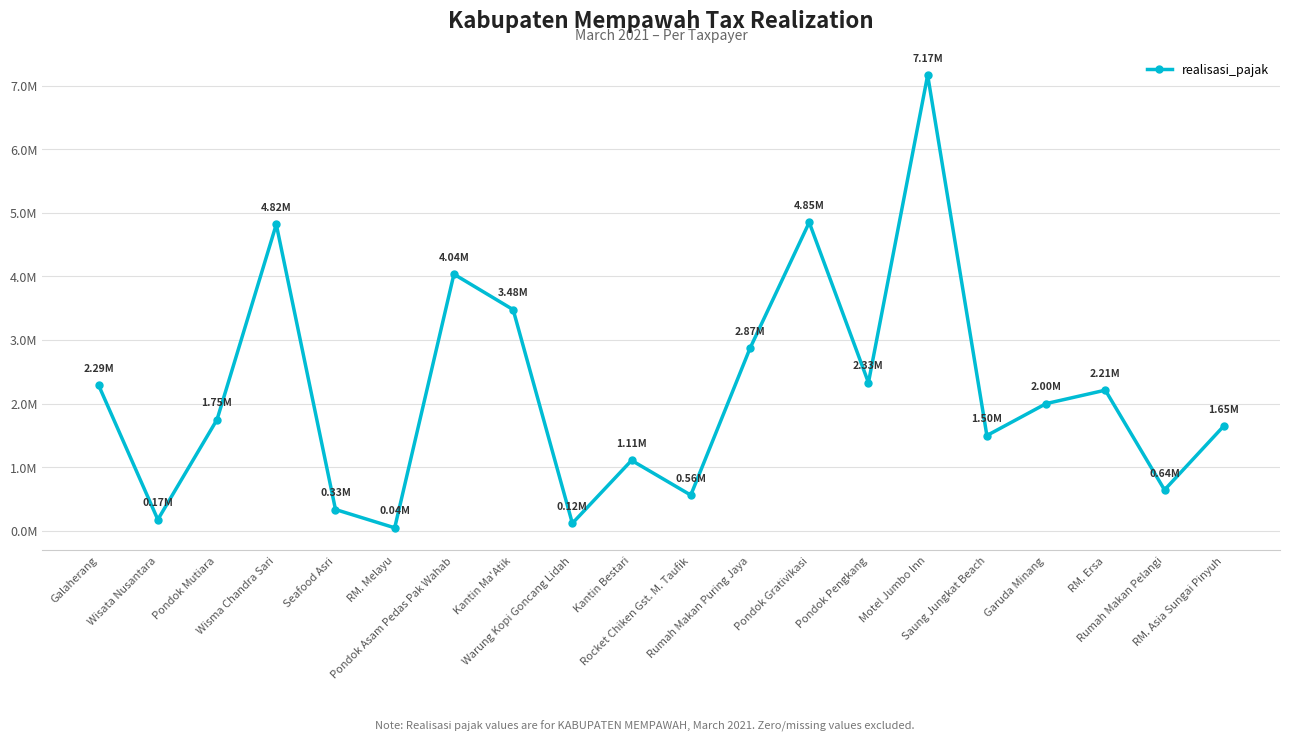

Is it true that the value at Warung Kopi Goncang Lidah is 115189?

True